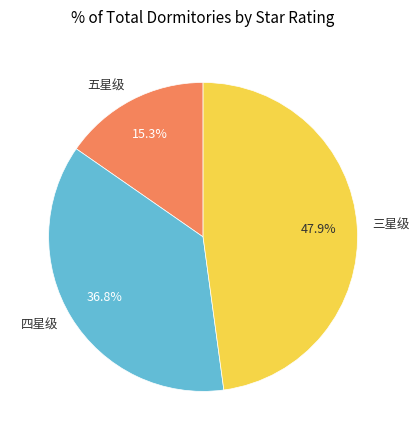

Is there a majority slice in this chart?

No